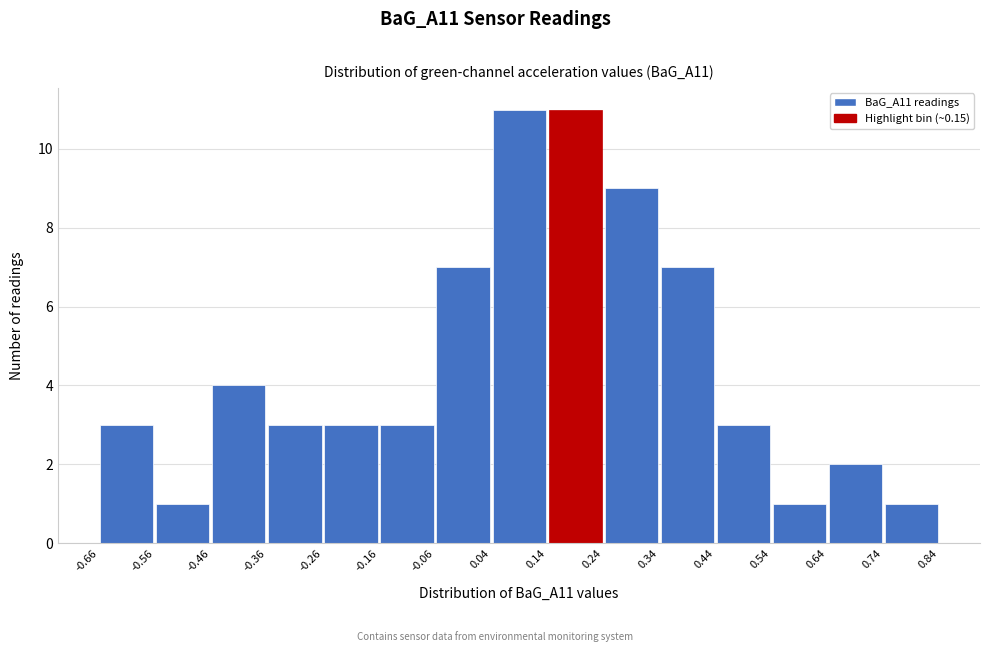

Reading left to right, transcribe this chart: for each bar, give the range it covers on the x-axis and its height. The values are not printed on the chart, so give them approximately, as read against the axis.

-0.66 to -0.56: 3
-0.56 to -0.46: 1
-0.46 to -0.36: 4
-0.36 to -0.26: 3
-0.26 to -0.16: 3
-0.16 to -0.06: 3
-0.06 to 0.04: 7
0.04 to 0.14: 11
0.14 to 0.24: 11
0.24 to 0.34: 9
0.34 to 0.44: 7
0.44 to 0.54: 3
0.54 to 0.64: 1
0.64 to 0.74: 2
0.74 to 0.84: 1